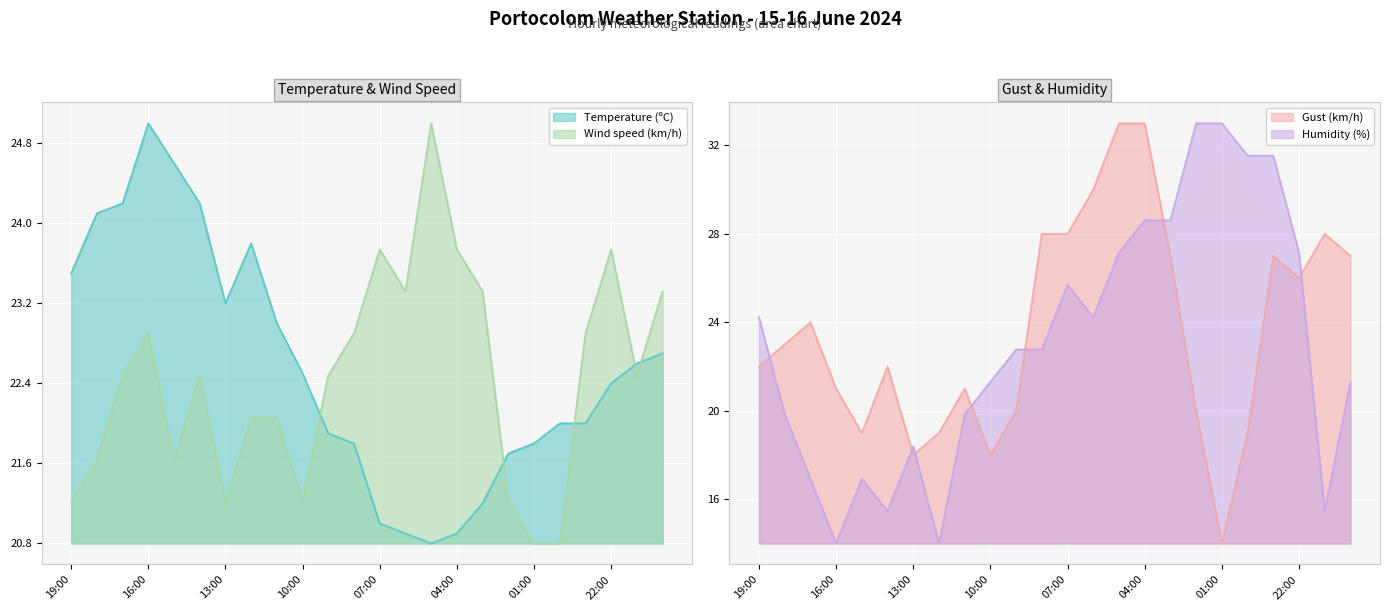

How many data points in Wind speed (km/h) are above 22?

16